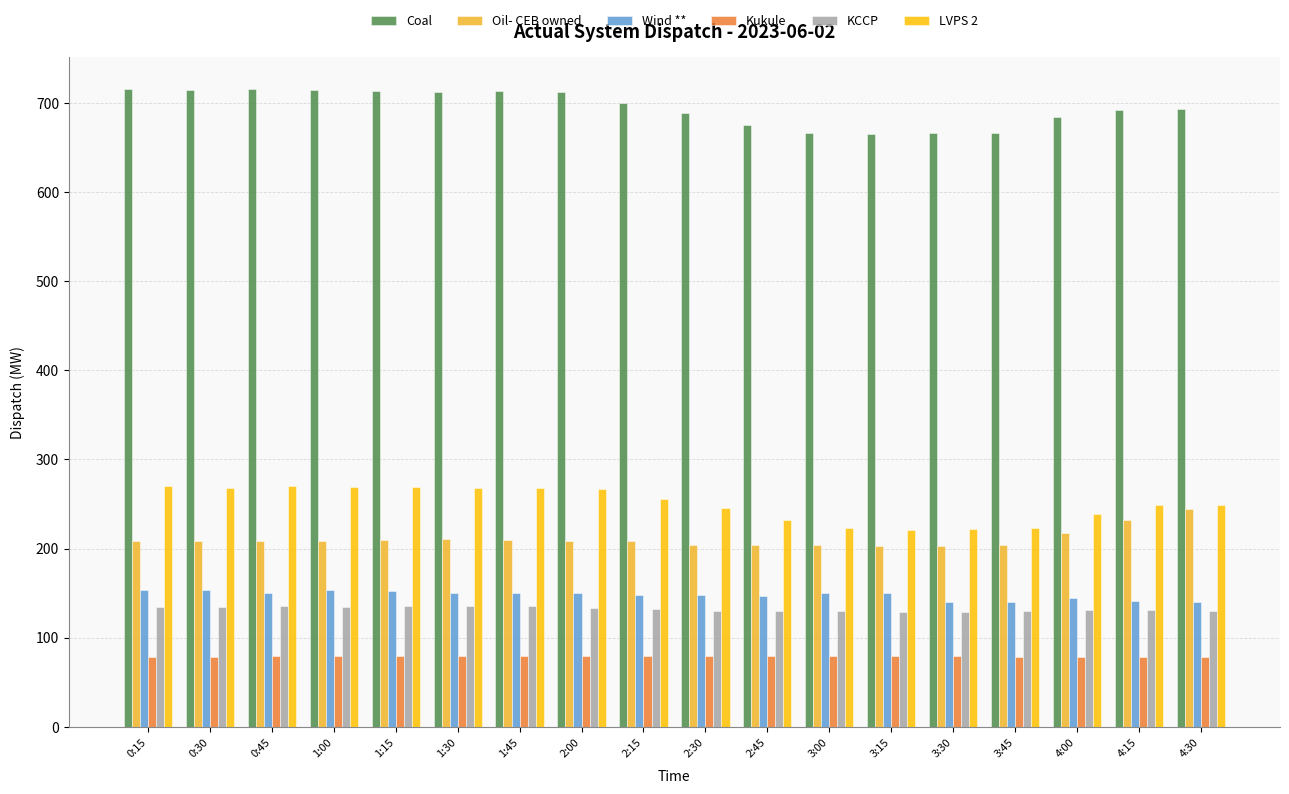

List the series in order of their peak value, lowest first.

Kukule, KCCP, Wind **, Oil- CEB owned, LVPS 2, Coal